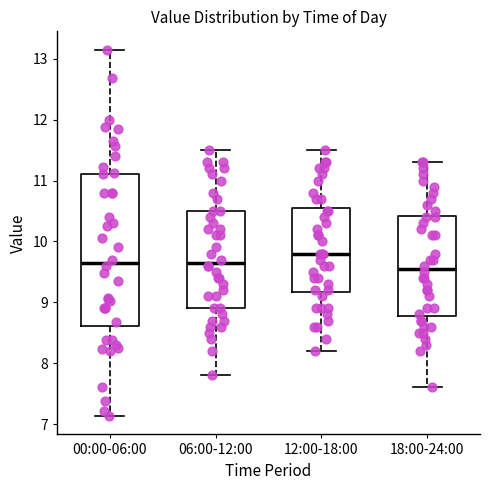

Reading left to right, transcribe this box plot: for each box, give where its median line is, the range the box spans, and where its two whiskers end, as read against the y-axis. The values are not printed on the chart, so give them approximately, as read against the axis.

00:00-06:00: median 9.7, box 8.6 to 11.1, whiskers 7.1 to 13.2
06:00-12:00: median 9.7, box 8.9 to 10.5, whiskers 7.8 to 11.5
12:00-18:00: median 9.8, box 9.2 to 10.6, whiskers 8.2 to 11.5
18:00-24:00: median 9.6, box 8.8 to 10.4, whiskers 7.6 to 11.3